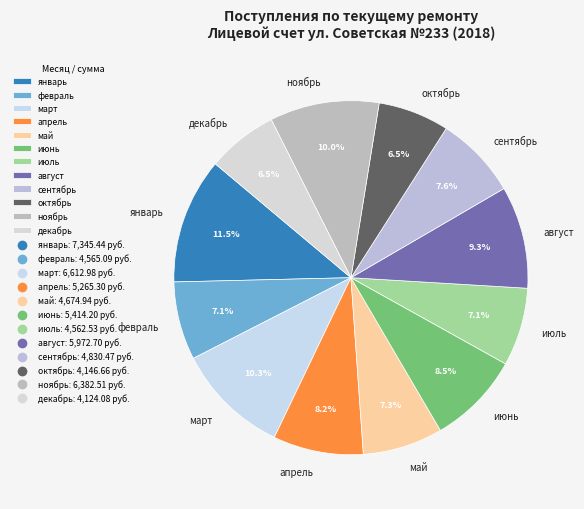

Combined, do январь and август account for over 50%?

No